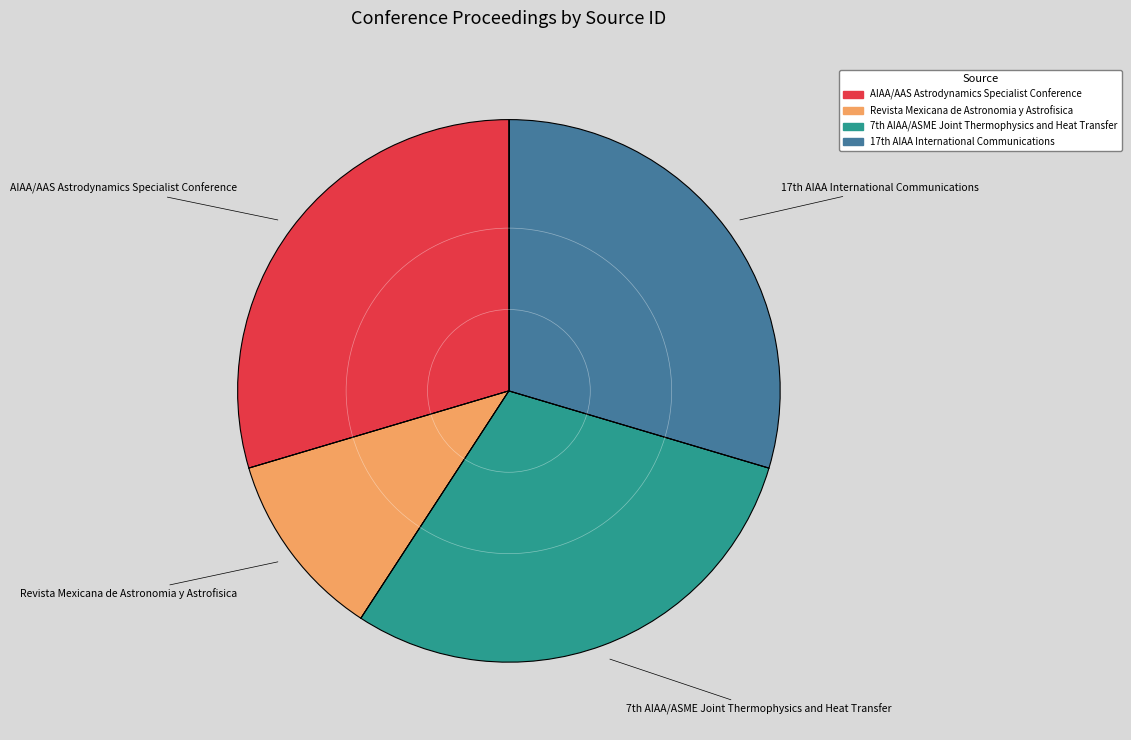

How many slices are in this pie chart?

4